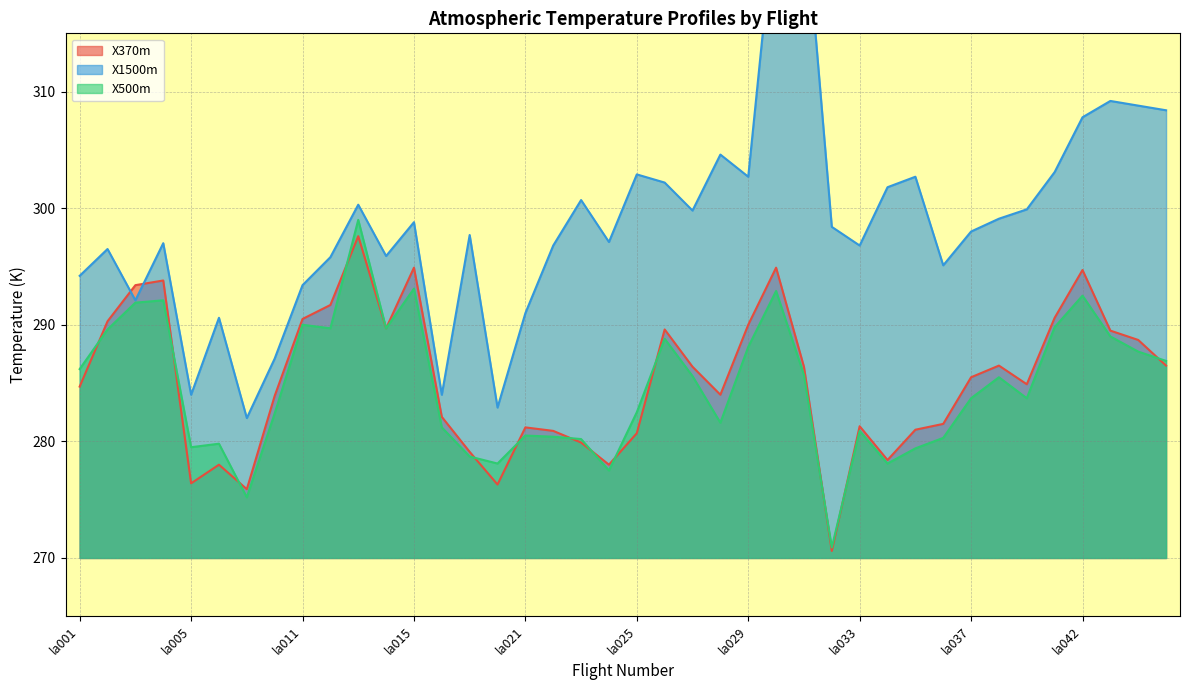

What are all the series names shown in the legend?

X370m, X1500m, X500m